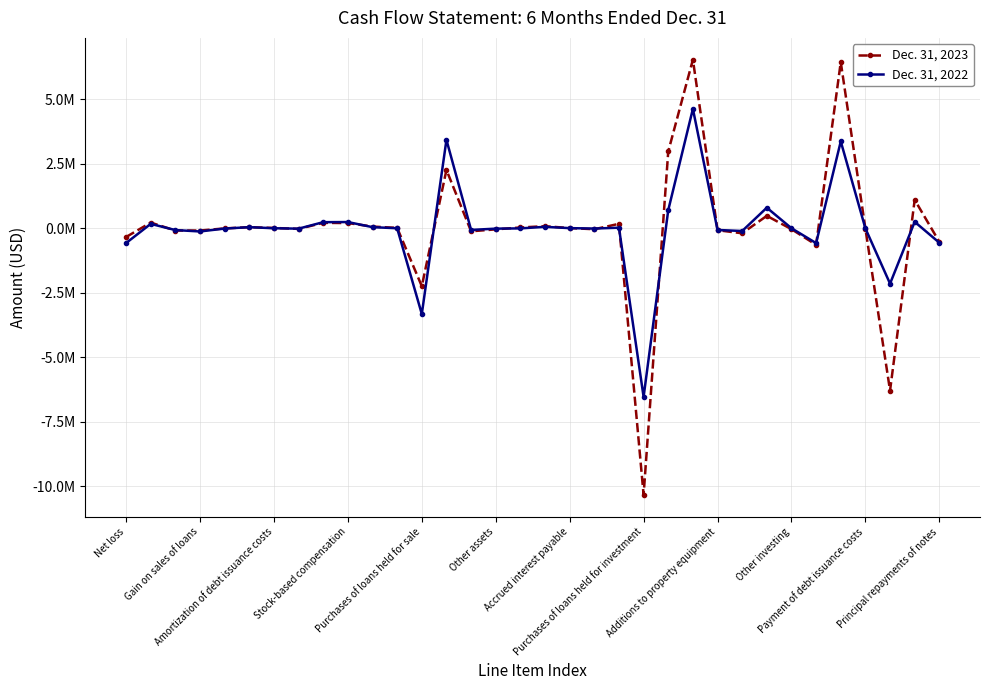

What are all the series names shown in the legend?

Dec. 31, 2023, Dec. 31, 2022